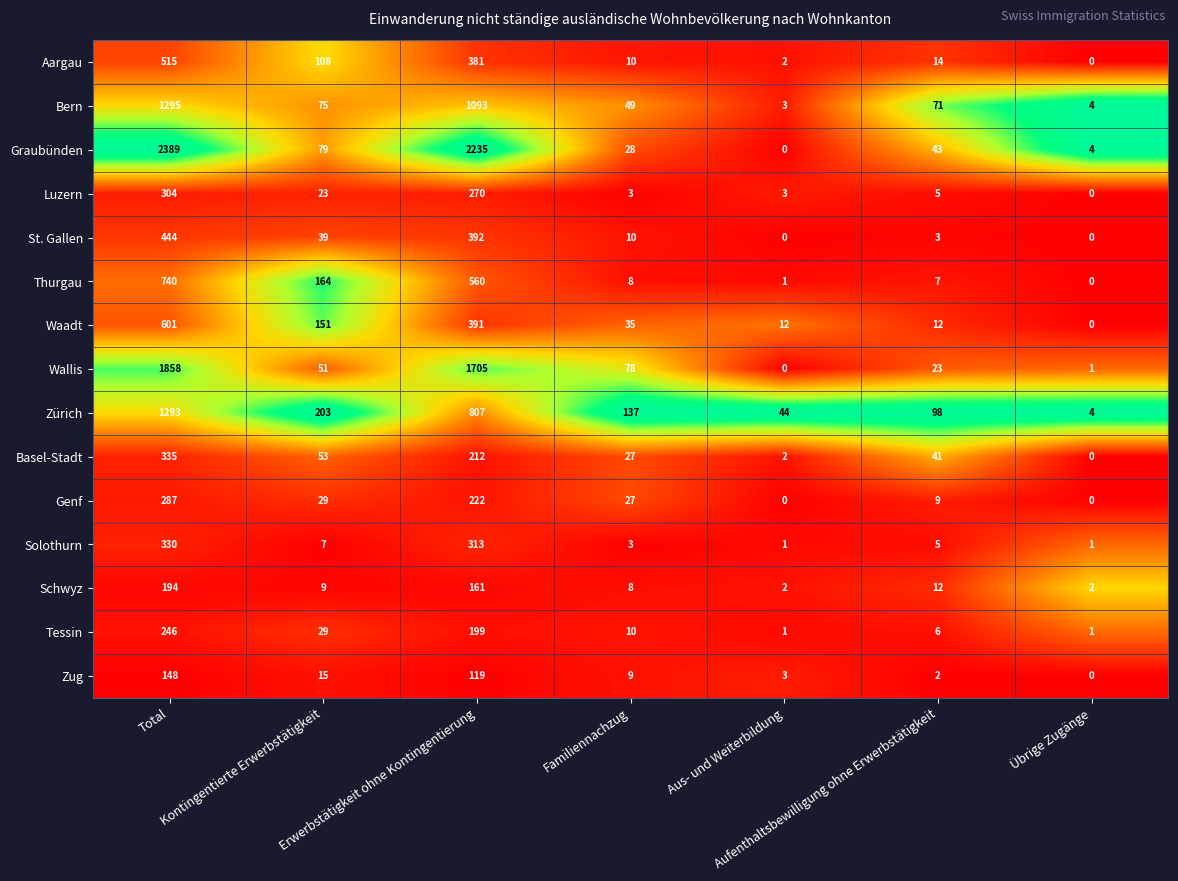

Rank the series by their maximum value, from lowest to highest.

Zug, Schwyz, Tessin, Genf, Luzern, Solothurn, Basel-Stadt, St. Gallen, Aargau, Waadt, Thurgau, Zürich, Bern, Wallis, Graubünden